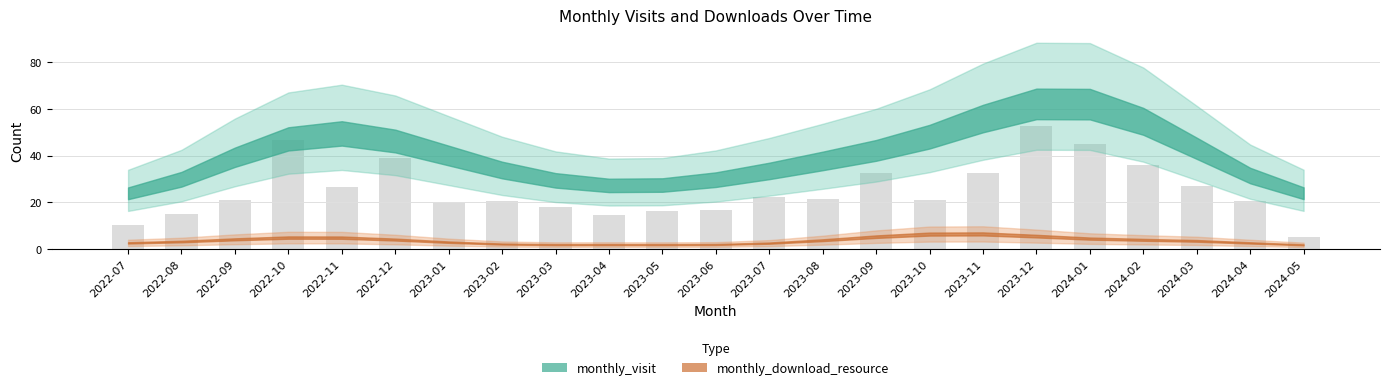

Reading left to right, transcribe all the data shown in this chart.

10.2	15.0	21.0	46.8	26.4	39.0	19.8	20.4	18.0	14.4	16.2	16.8	22.2	21.6	32.4	21.0	32.4	52.8	45.0	36.0	27.0	20.4	5.4